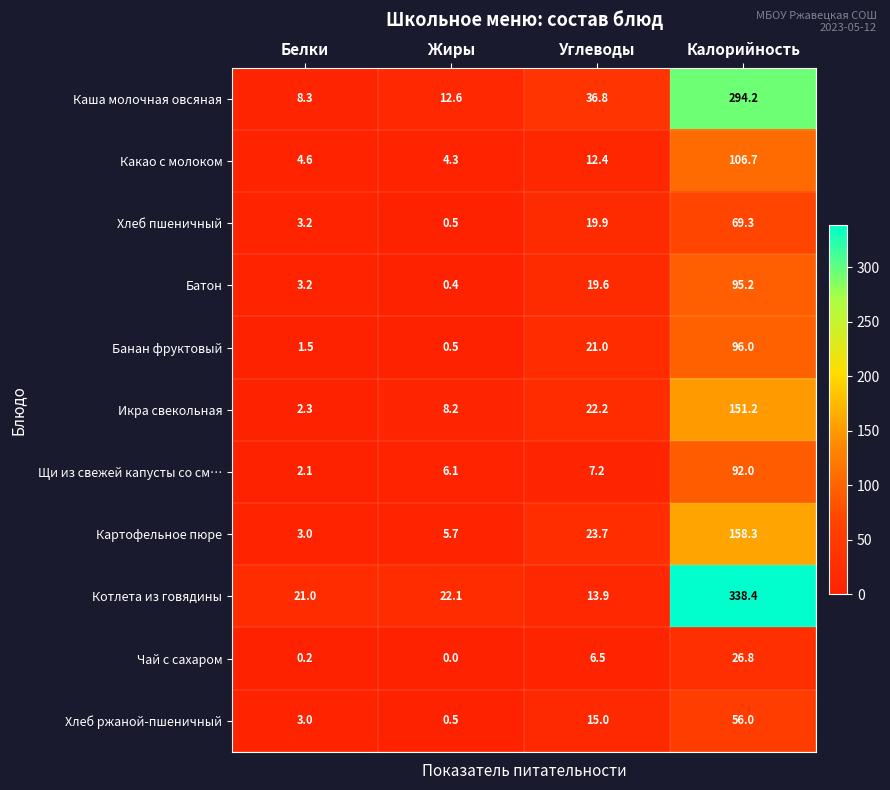

True or false: Хлеб ржаной-пшеничный has a value of 56.0 at Калорийность.

True